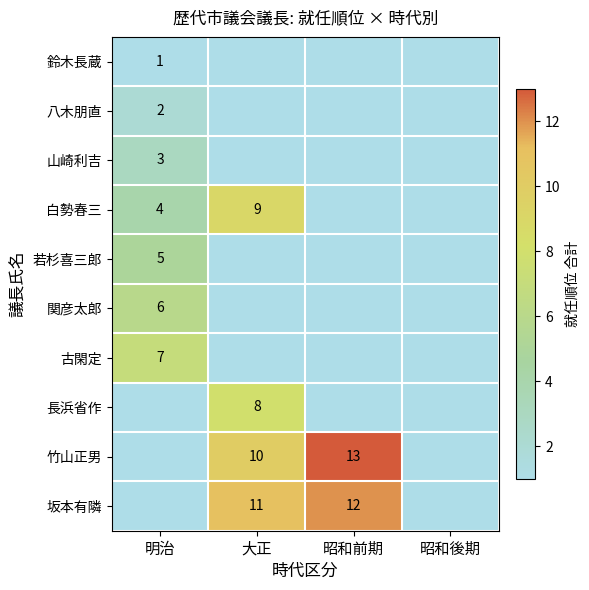

The 竹山正男 series shows 20 at 昭和前期. True or false?

False